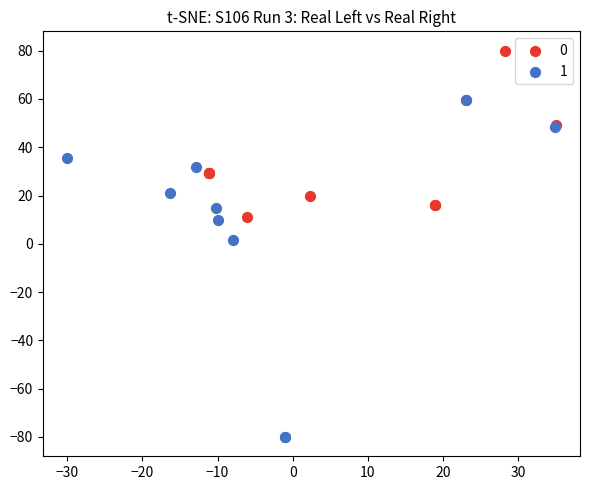

Which series reaches the minimum Y coordinate?

1